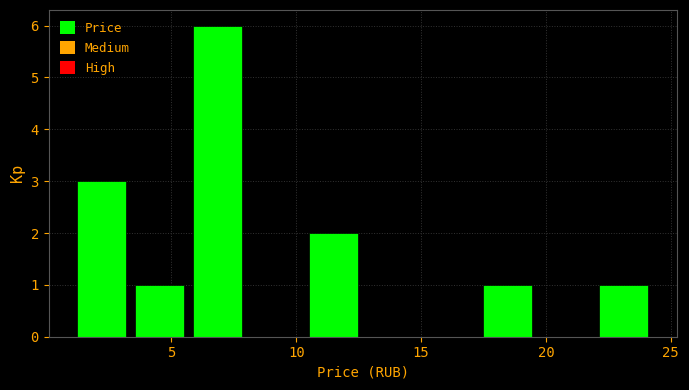

Reading left to right, transcribe this chart: for each bar, give the range it covers on the x-axis and its height. Neither the bar edges nor the heights are printed on the chart, so give them approximately, as read against the axes.

1.0 to 3.5: 3
3.5 to 6.0: 1
6.0 to 8.0: 6
8.0 to 10.5: 0
10.5 to 13.0: 2
13.0 to 15.0: 0
15.0 to 17.5: 0
17.5 to 20.0: 1
20.0 to 22.0: 0
22.0 to 24.5: 1